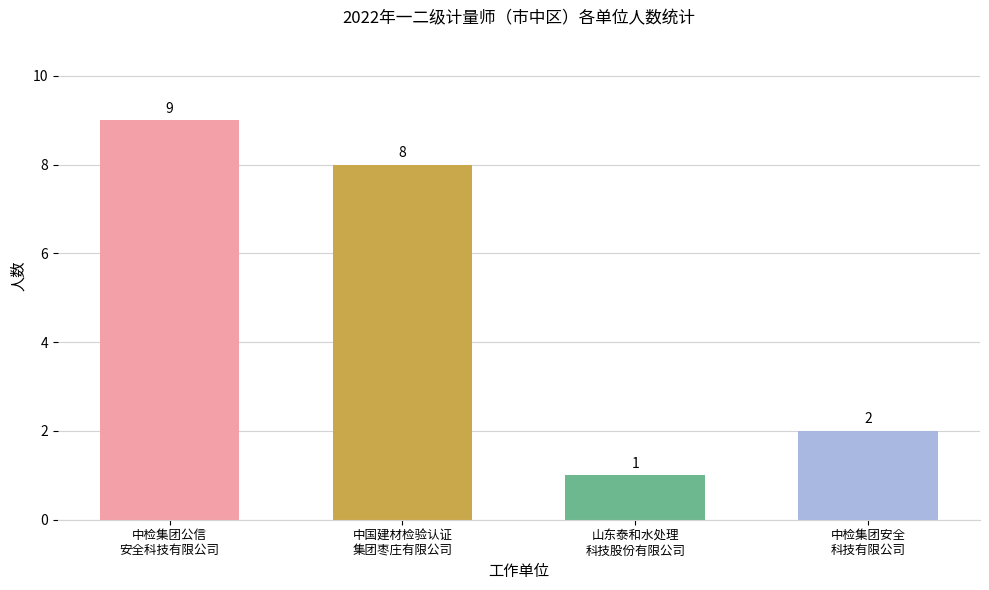

What is the difference between the maximum and second lowest values?

7